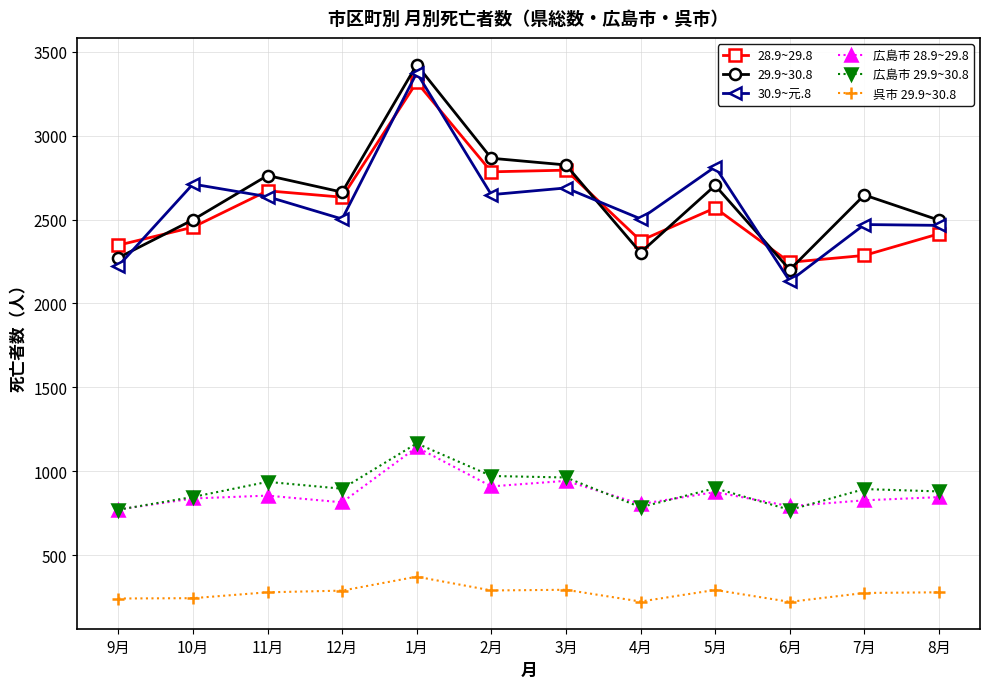

True or false: 広島市 28.9~29.8 has more than 1 interior local peaks.

True